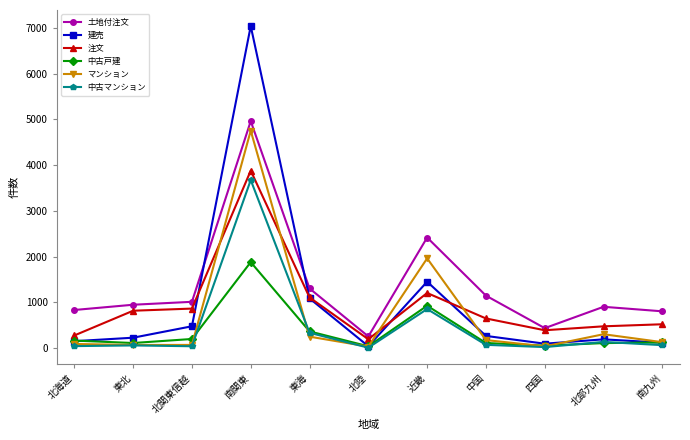

Which series changed the most between 北関東信越 and 四国?

土地付注文